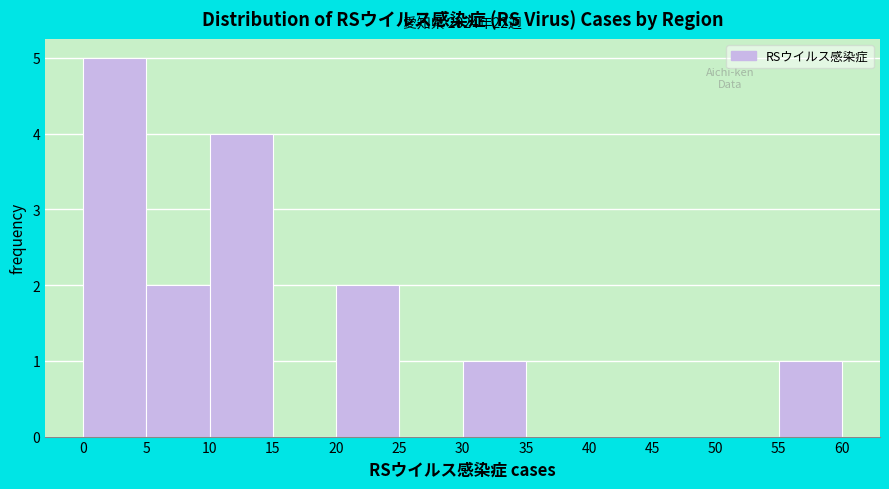

Over which range of the x-axis is the bar tallest?

0 to 5